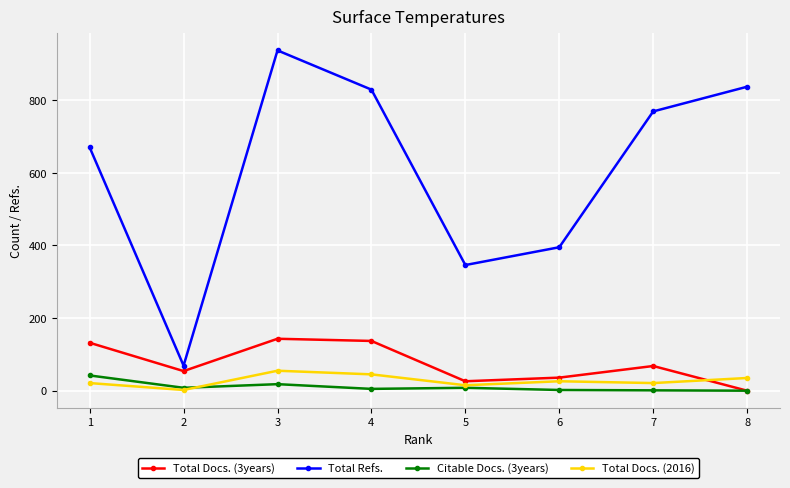

Which series has the largest total across all categories?

Total Refs.